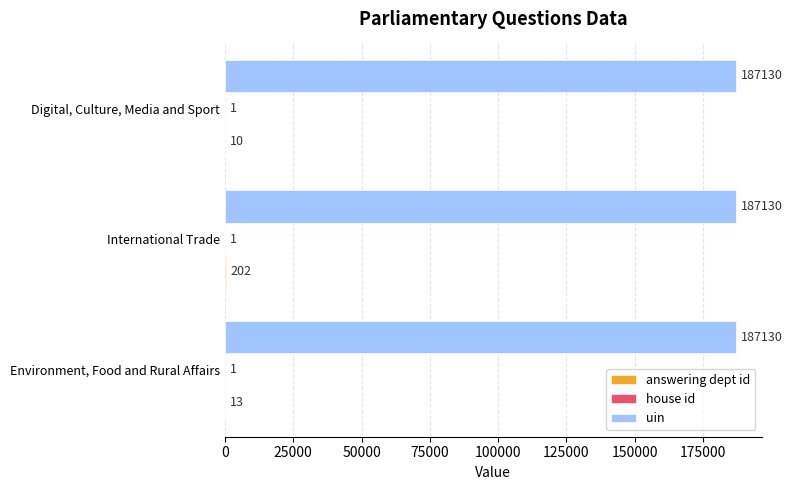

True or false: uin has a value of 187130 at Environment, Food and Rural Affairs.

True